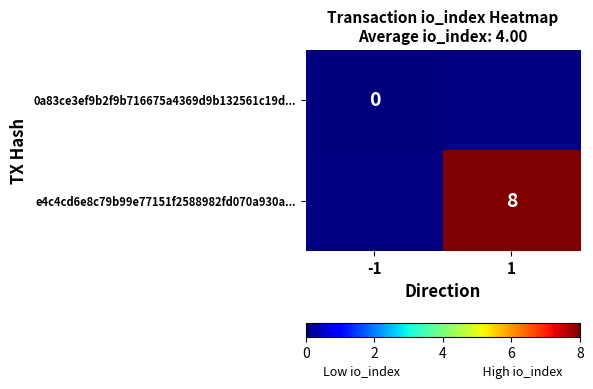

What is the greatest value displayed?

8.0